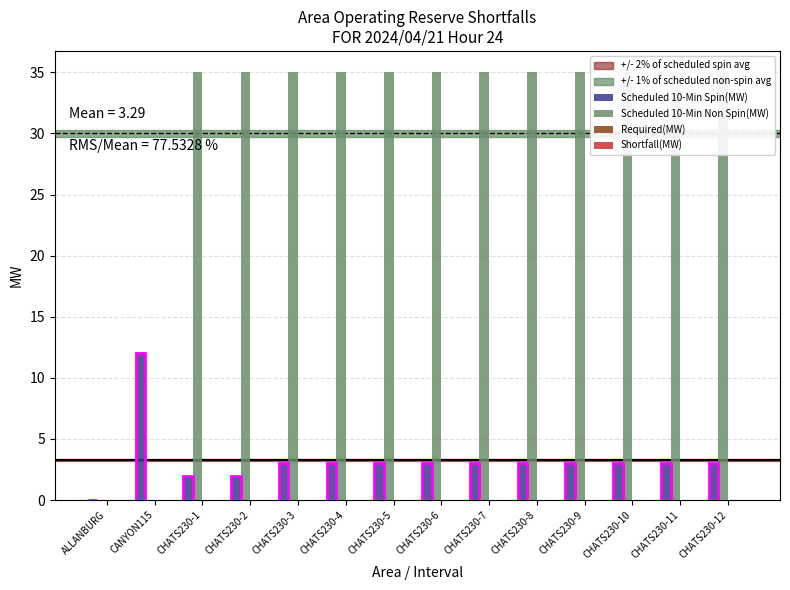

What position from the right is CHATS230-6?

7